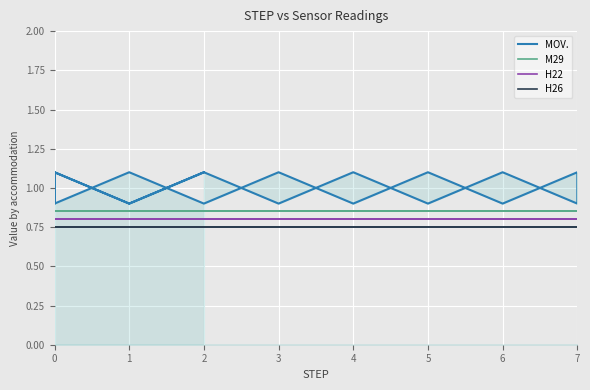

The value of H26 at 0 is 0.4. True or false?

False